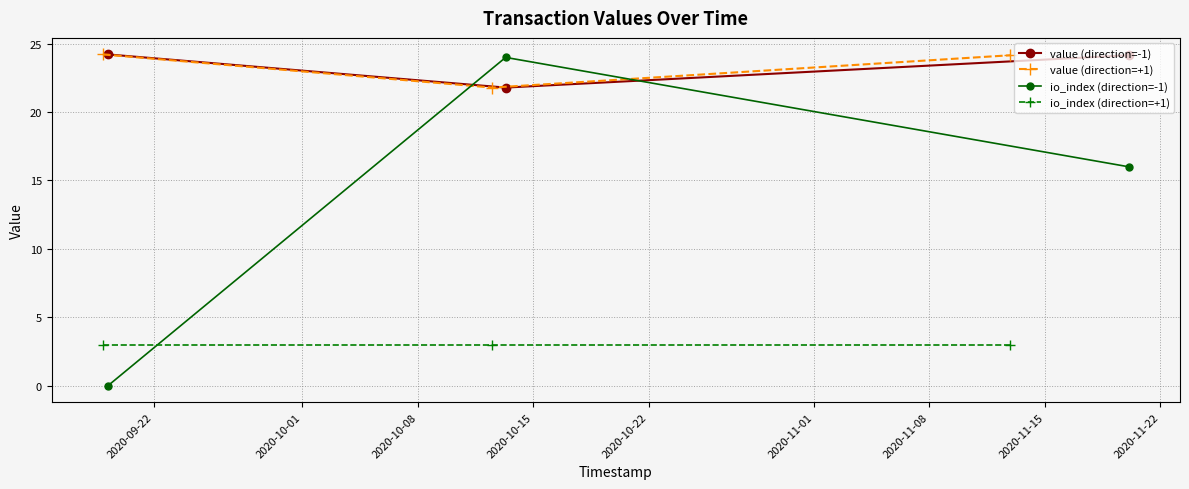

Reading left to right, extract all data points from this chart.

value (direction=-1): 24.2	21.8	24.2
value (direction=+1): 24.2	21.8	24.2
io_index (direction=-1): 0.0	24.0	16.0
io_index (direction=+1): 3.0	3.0	3.0